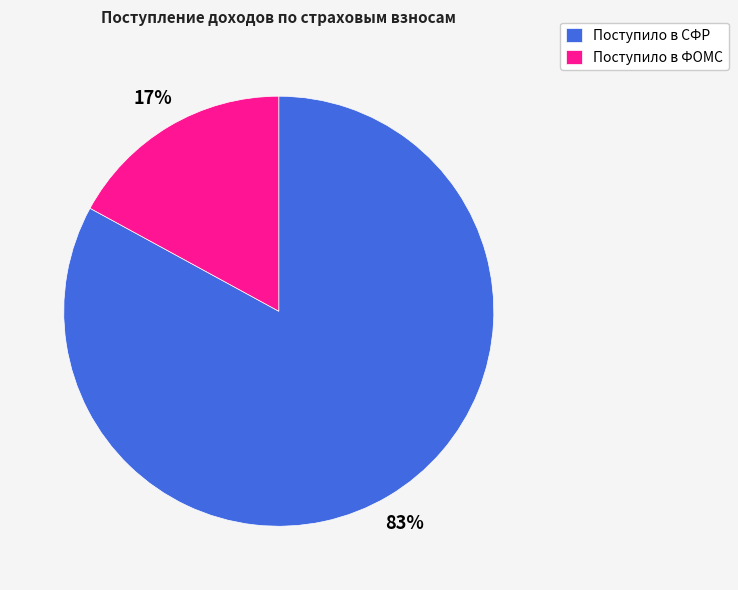

Which category accounts for the majority?

Поступило в СФР